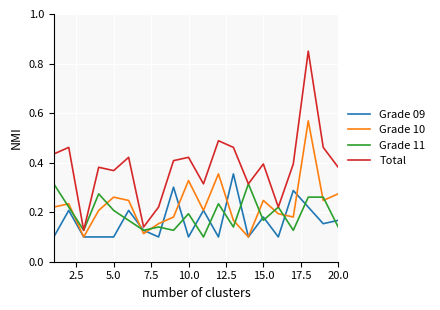

True or false: Total and Grade 10 intersect in this chart.

False